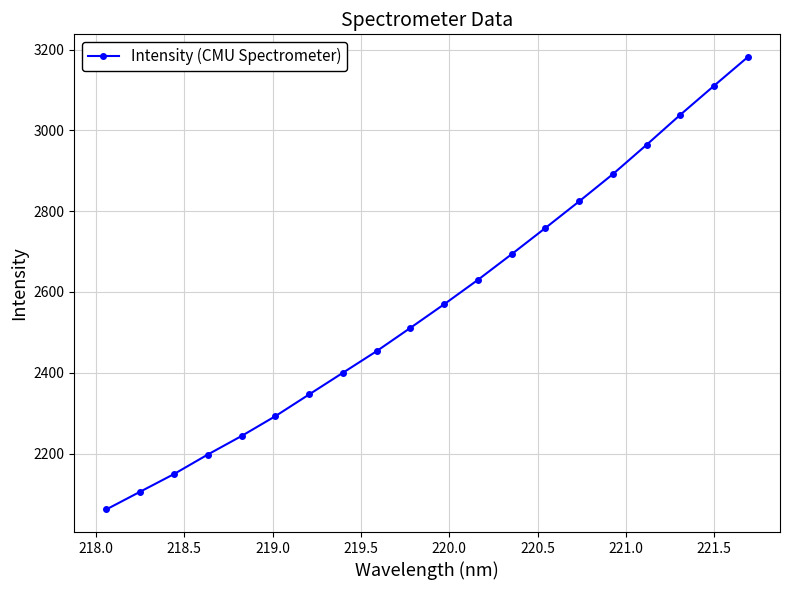

Reading left to right, list all the values displayed in this chart.

2061.9	2105.7	2149.3	2197.6	2243.5	2292.6	2346.4	2400.0	2453.6	2511.2	2569.6	2630.1	2693.6	2758.5	2824.4	2891.8	2964.5	3038.8	3110.7	3181.7